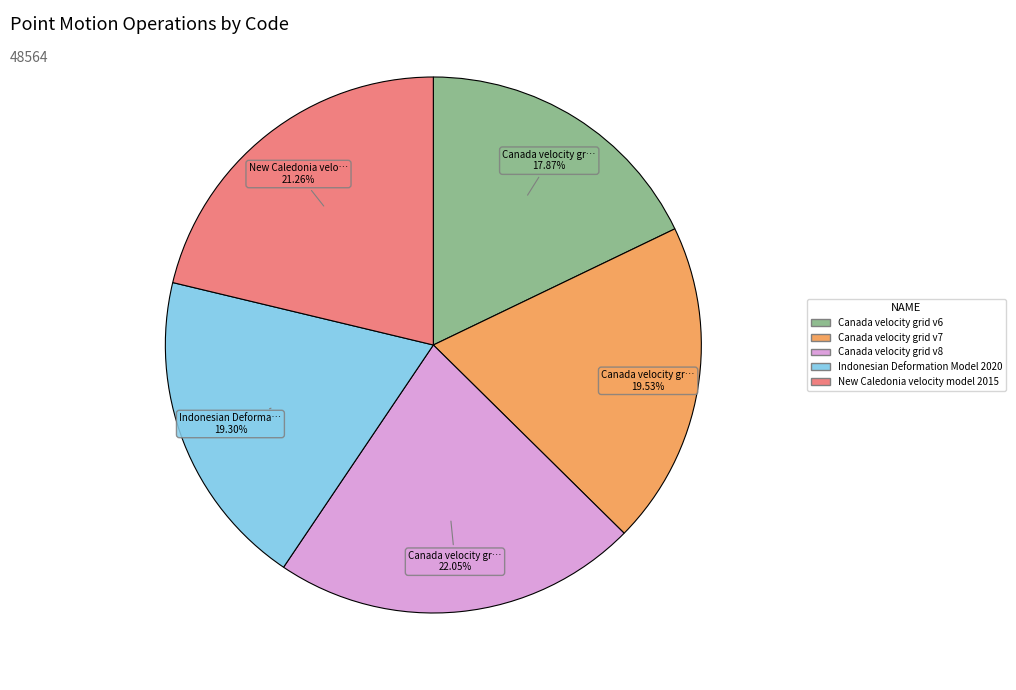

Is the sum of Canada velocity grid v8 and Canada velocity grid v7 greater than half?

No